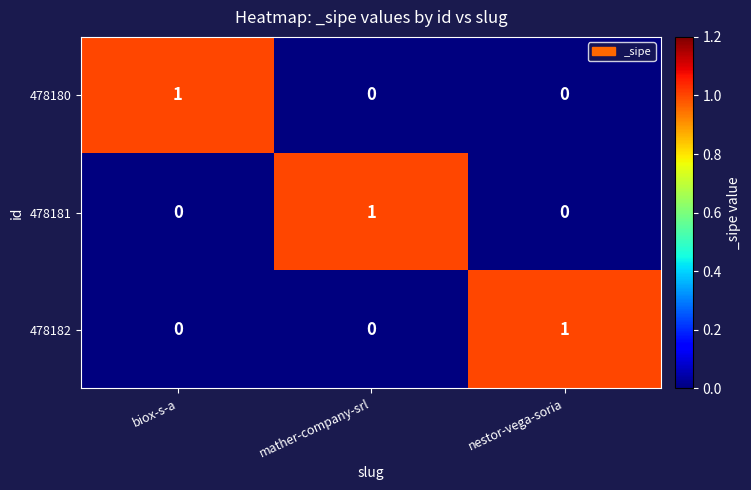

Is it true that 478181 equals 0 at biox-s-a?

True